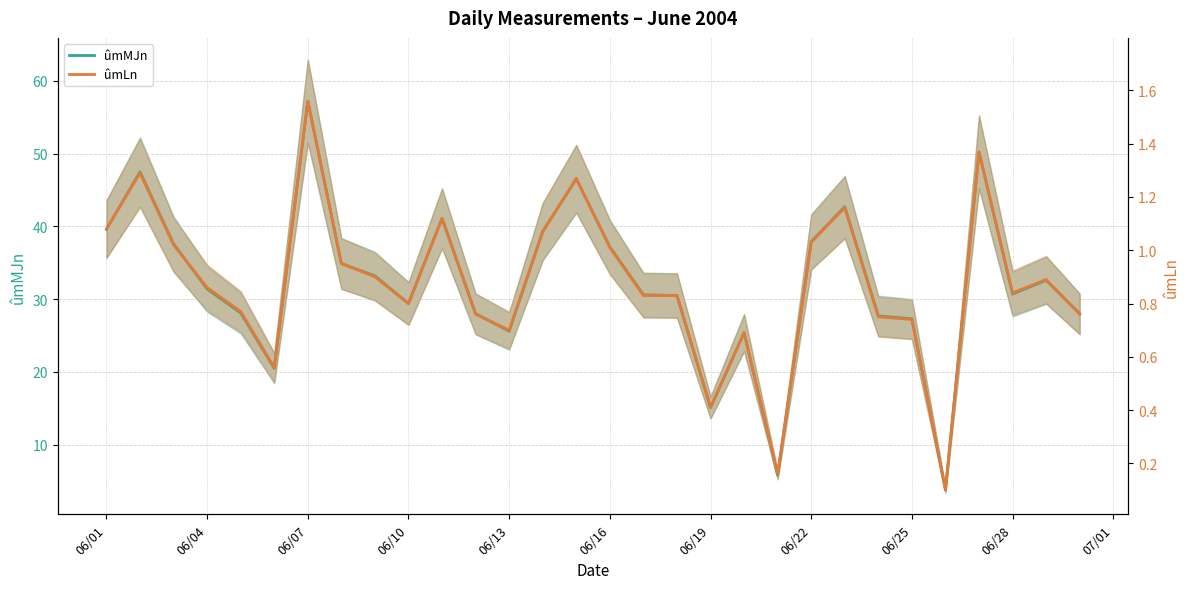

What is the highest value of the ûmMJn series?

57.2